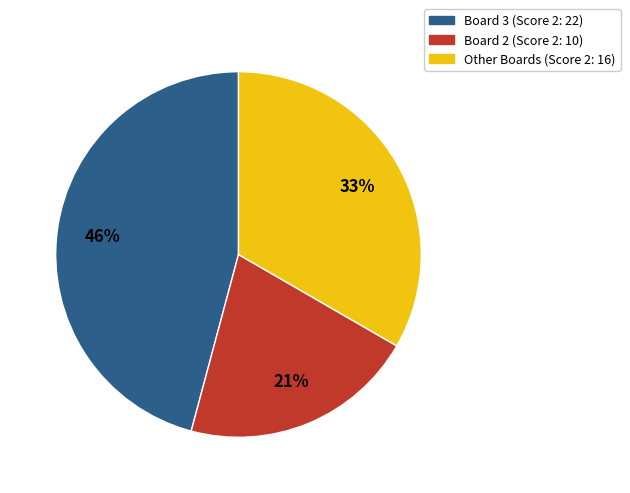

Is there a majority slice in this chart?

No